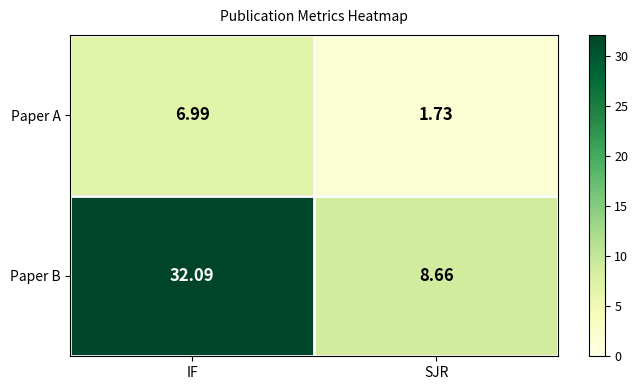

Is the value of Paper B at SJR greater than the value of Paper A at IF?

Yes